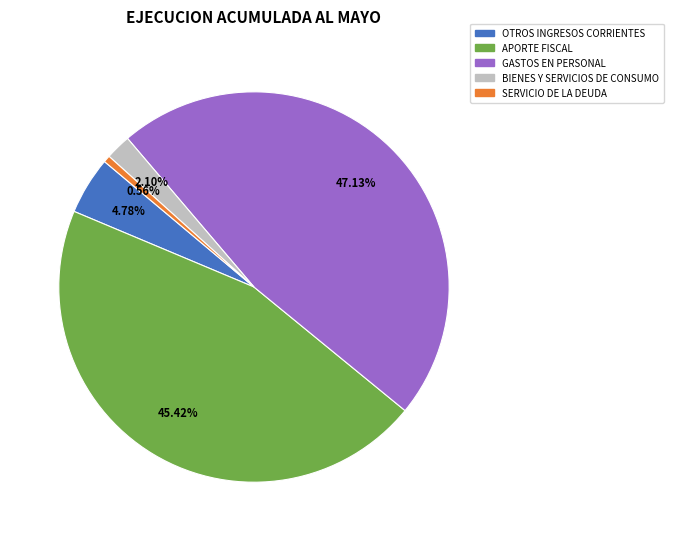

Which slice is the largest?

GASTOS EN PERSONAL